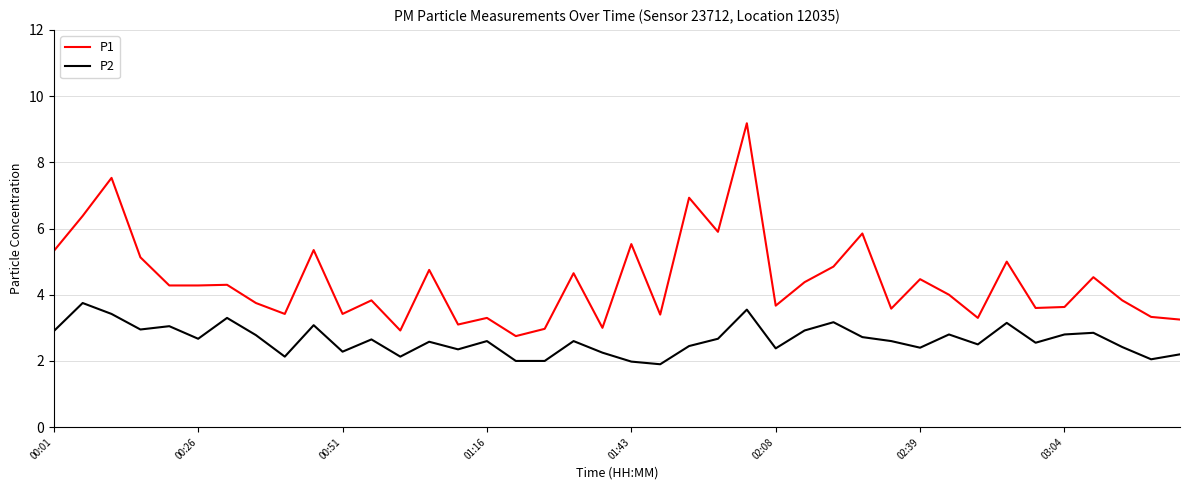

True or false: P2 has more than 1 interior local peaks.

True